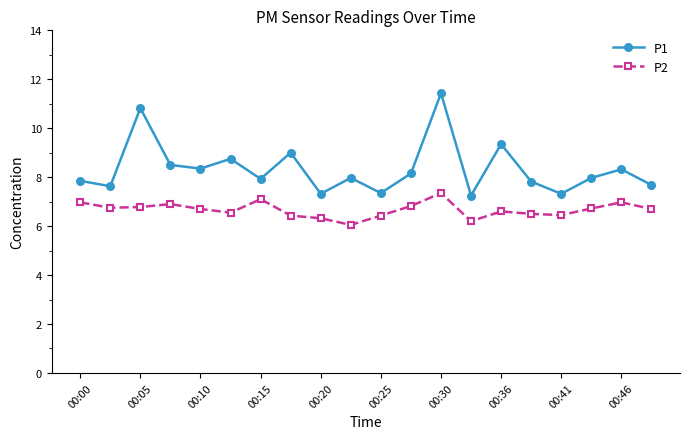

What is the average value of the P2 series?

6.7